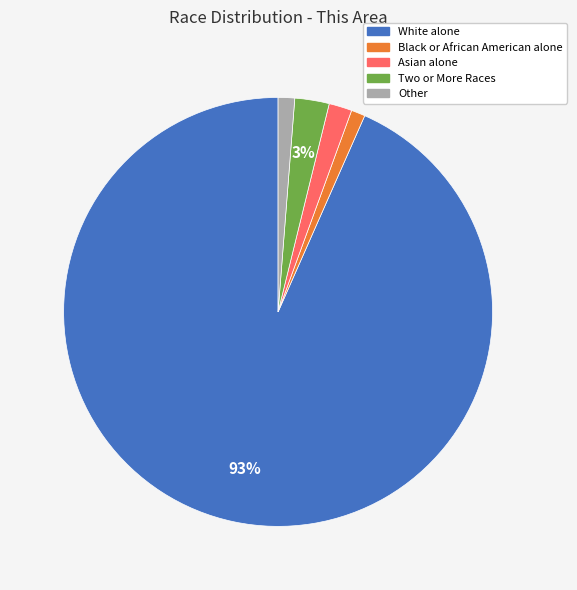

To the nearest percent, what is the difference between the largest and smallest slice percentages?

92%